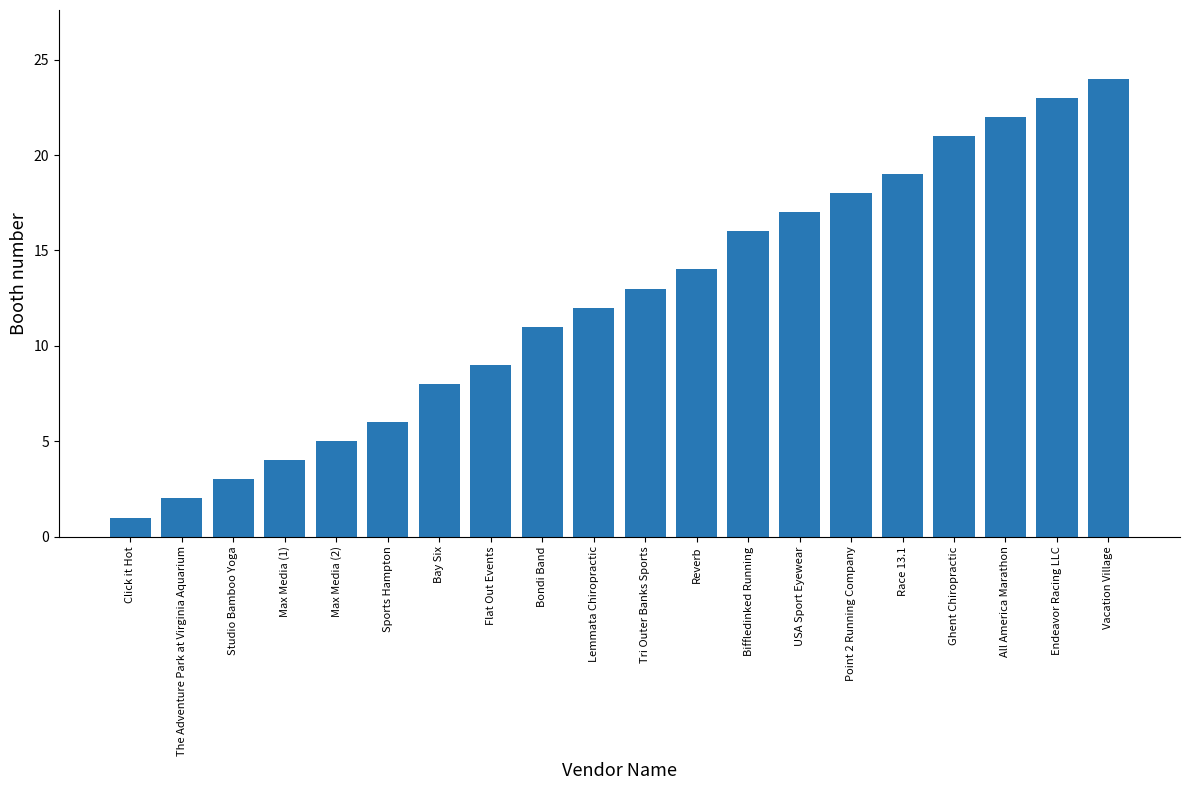

Reading right to left, transcribe all the data shown in this chart.

Vacation Village=24	Endeavor Racing LLC=23	All America Marathon=22	Ghent Chiropractic=21	Race 13.1=19	Point 2 Running Company=18	USA Sport Eyewear=17	Biffledinked Running=16	Reverb=14	Tri Outer Banks Sports=13	Lemmata Chiropractic=12	Bondi Band=11	Flat Out Events=9	Bay Six=8	Sports Hampton=6	Max Media (2)=5	Max Media (1)=4	Studio Bamboo Yoga=3	The Adventure Park at Virginia Aquarium=2	Click it Hot=1